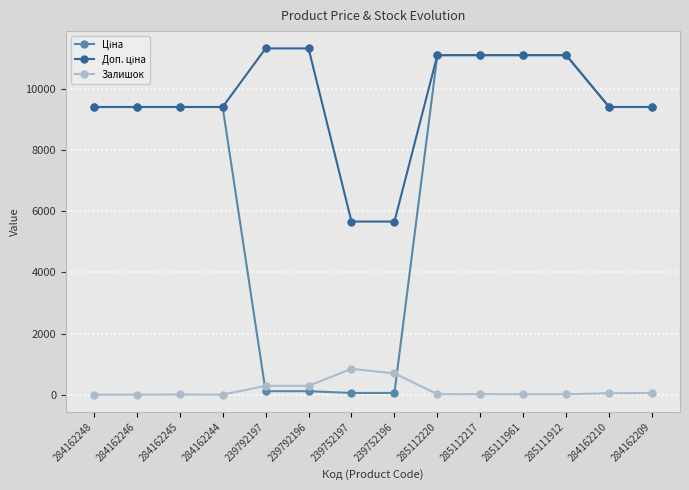

What is the maximum value for Залишок?

845.0